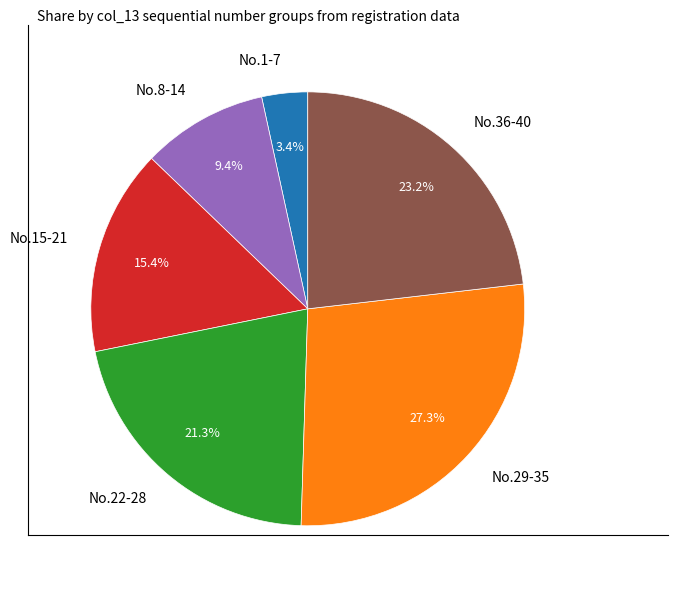

What portion of the pie excludes No.8-14?

90.6%